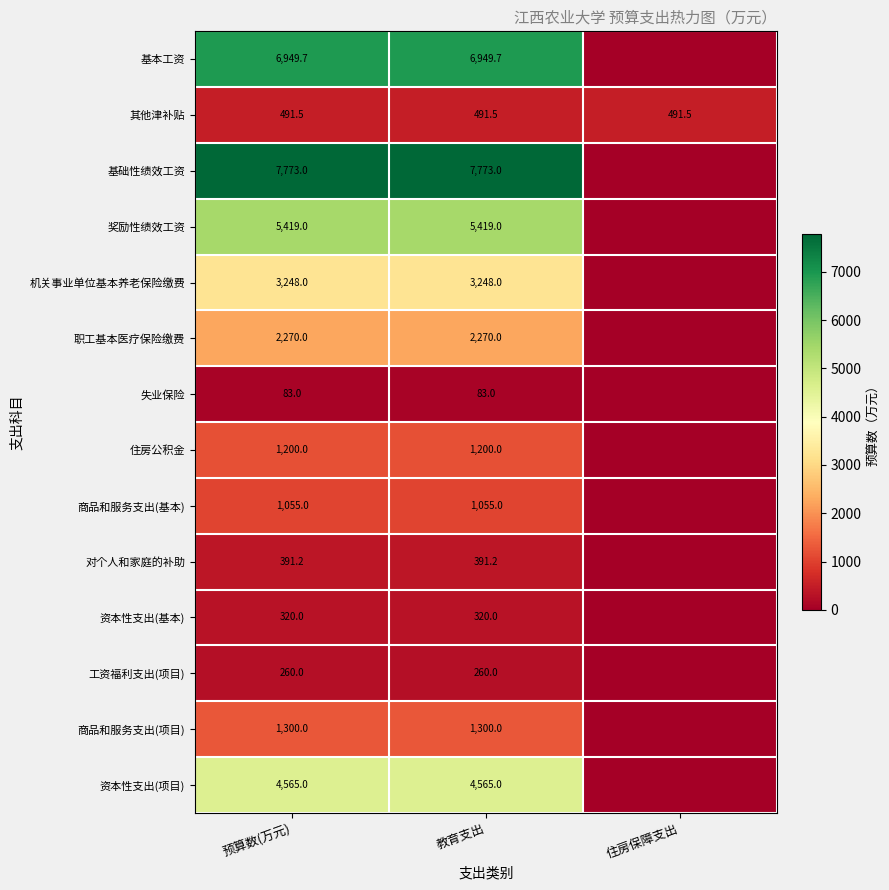

What is the sum of the 对个人和家庭的补助 values at 预算数(万元) and 教育支出?

782.4